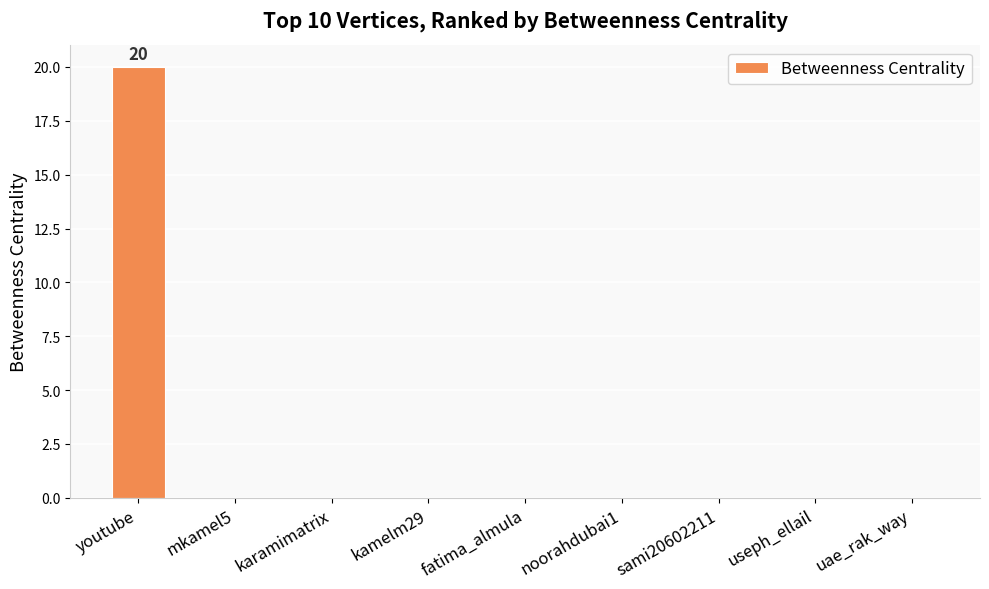

What is the maximum value shown in the chart?

20